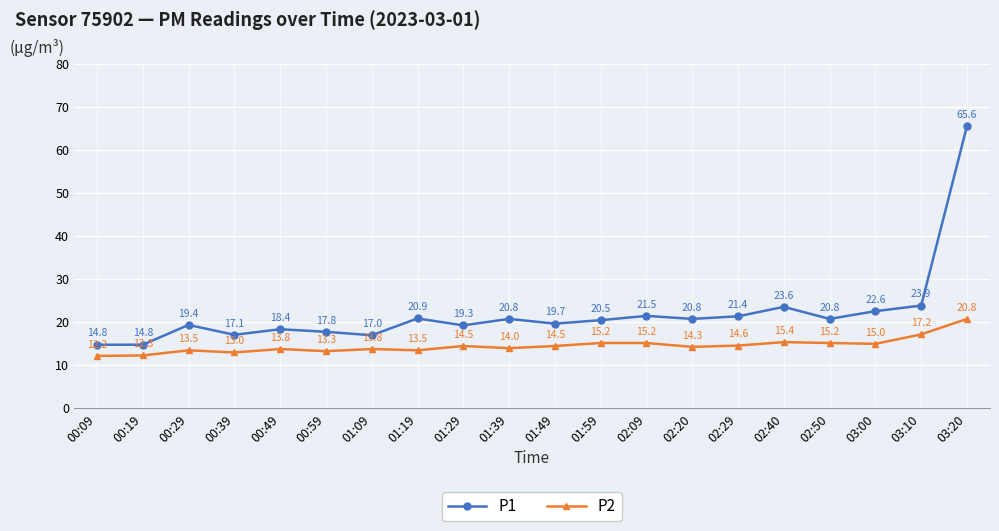

Reading left to right, extract all data points from this chart.

P1: 00:09=14.8	00:19=14.8	00:29=19.4	00:39=17.1	00:49=18.4	00:59=17.8	01:09=17.0	01:19=20.9	01:29=19.3	01:39=20.8	01:49=19.7	01:59=20.5	02:09=21.5	02:20=20.8	02:29=21.4	02:40=23.6	02:50=20.8	03:00=22.6	03:10=23.9	03:20=65.6
P2: 00:09=12.2	00:19=12.3	00:29=13.5	00:39=13.0	00:49=13.8	00:59=13.3	01:09=13.8	01:19=13.5	01:29=14.5	01:39=14.0	01:49=14.5	01:59=15.2	02:09=15.2	02:20=14.3	02:29=14.6	02:40=15.4	02:50=15.2	03:00=15.0	03:10=17.2	03:20=20.8